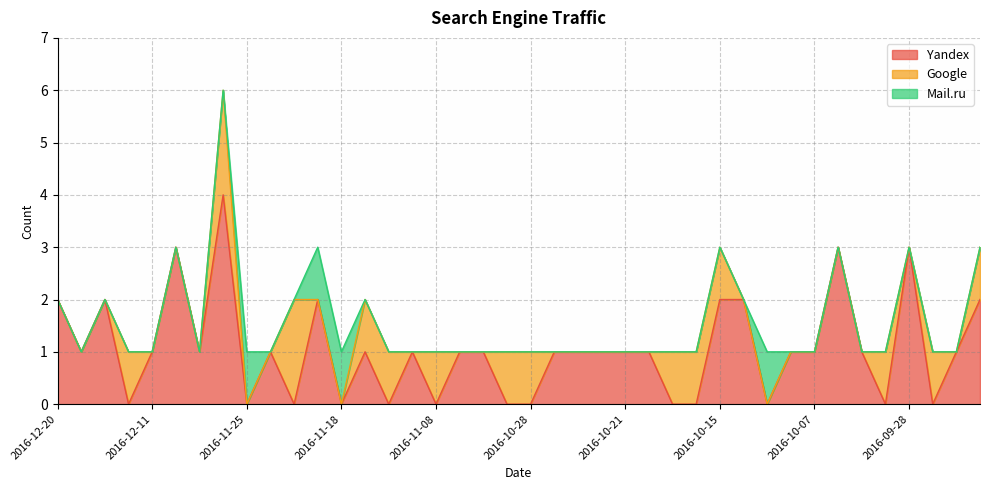

Which series has the largest total across all categories?

Yandex